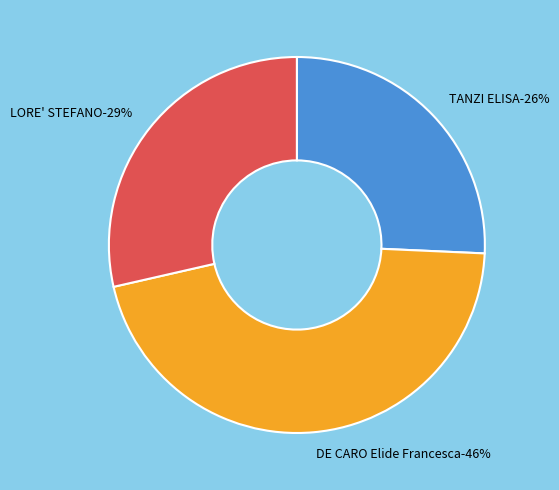

Is LORE' STEFANO the majority of the pie?

No